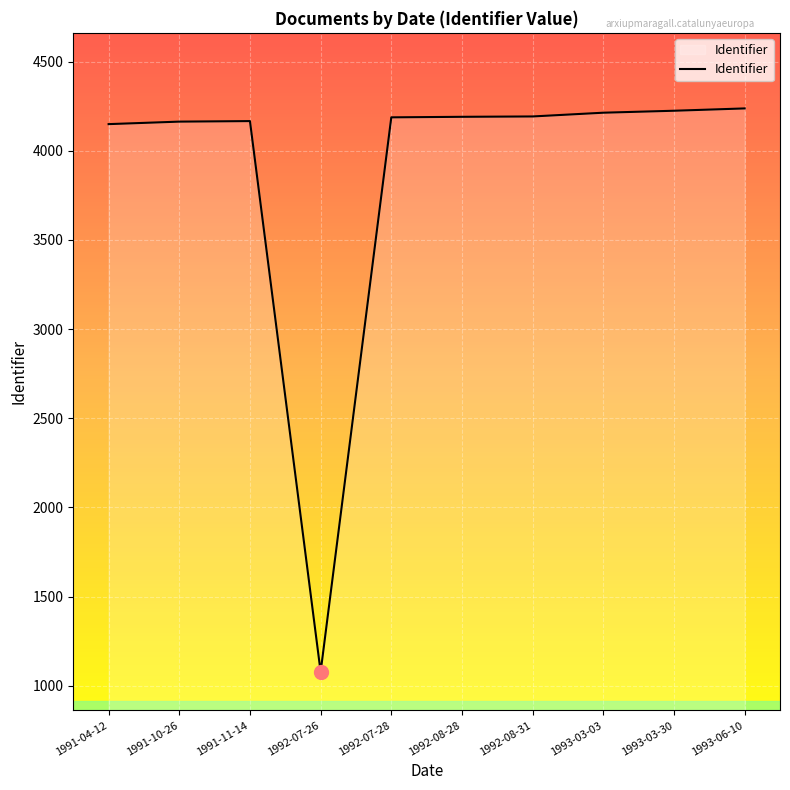

What value does the data have at 1992-07-28, to the nearest 10?

4190